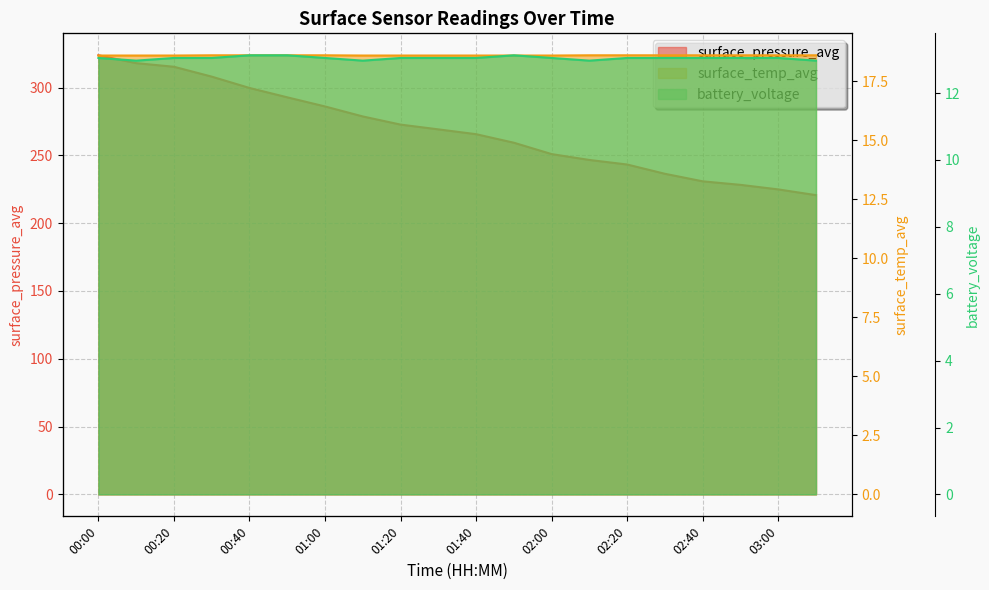

How many lines are shown in the chart?

3